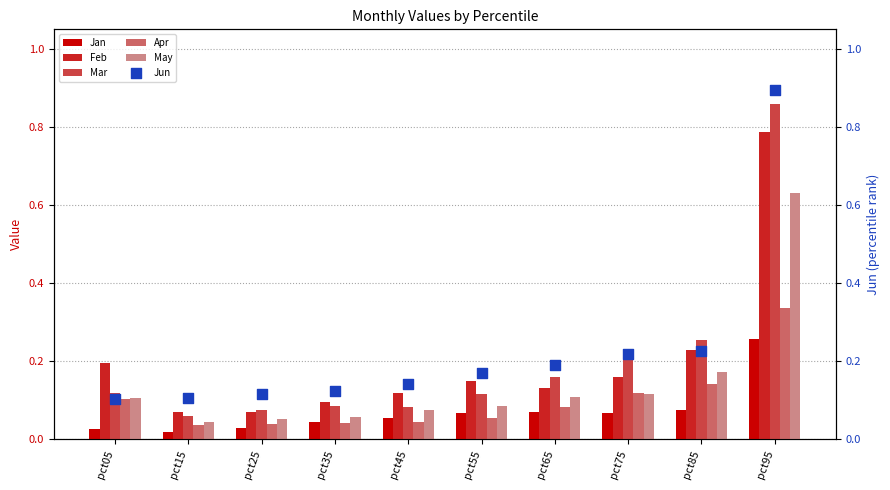

Which series contains the highest Y value?

Jun